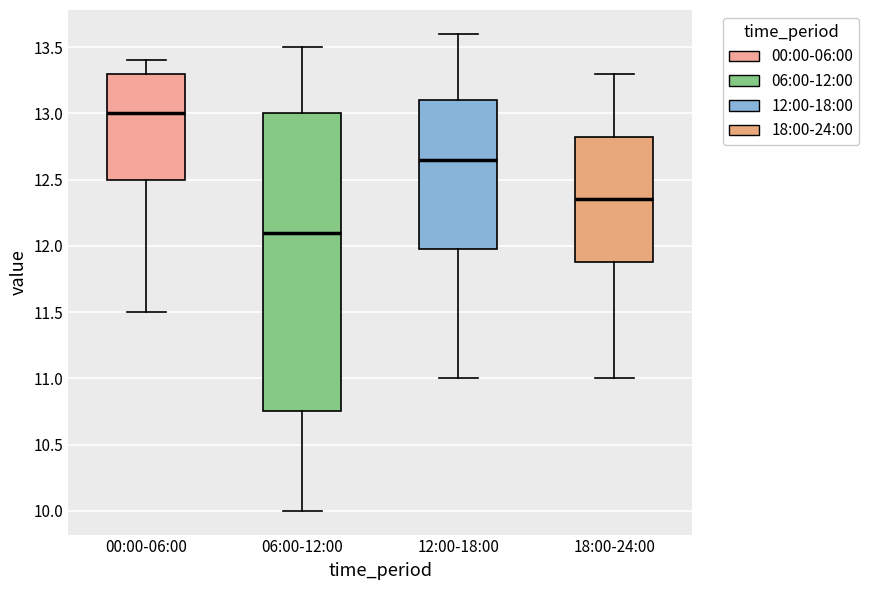

Where does the median line of the box for 18:00-24:00 sit on the y-axis? The values are not printed on the chart, so give them approximately, as read against the axis.

12.35